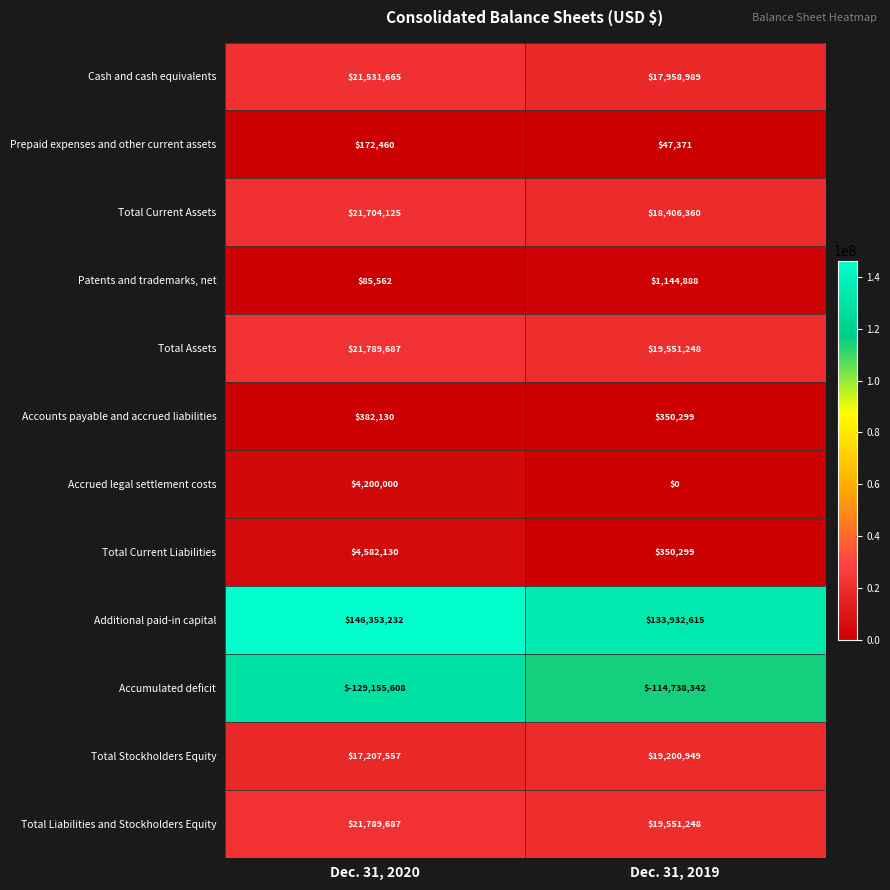

Rank the categories by Accounts payable and accrued liabilities value from highest to lowest.

Dec. 31, 2020, Dec. 31, 2019